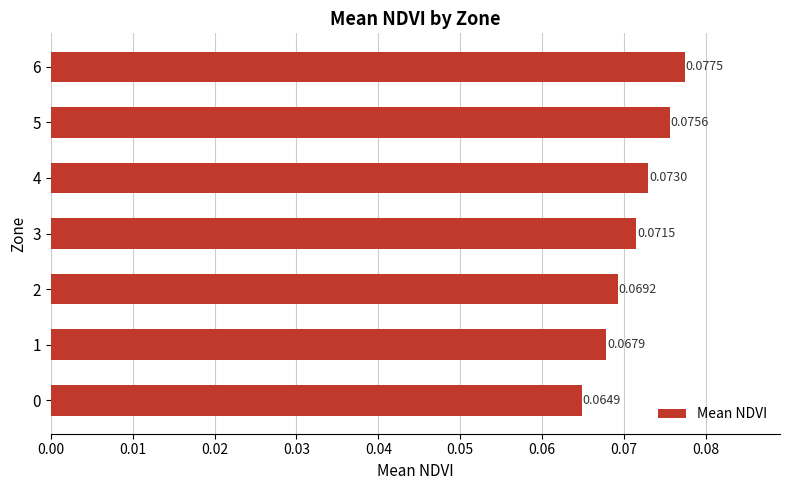

List the labels in order of value, largest first.

6, 5, 4, 3, 2, 1, 0